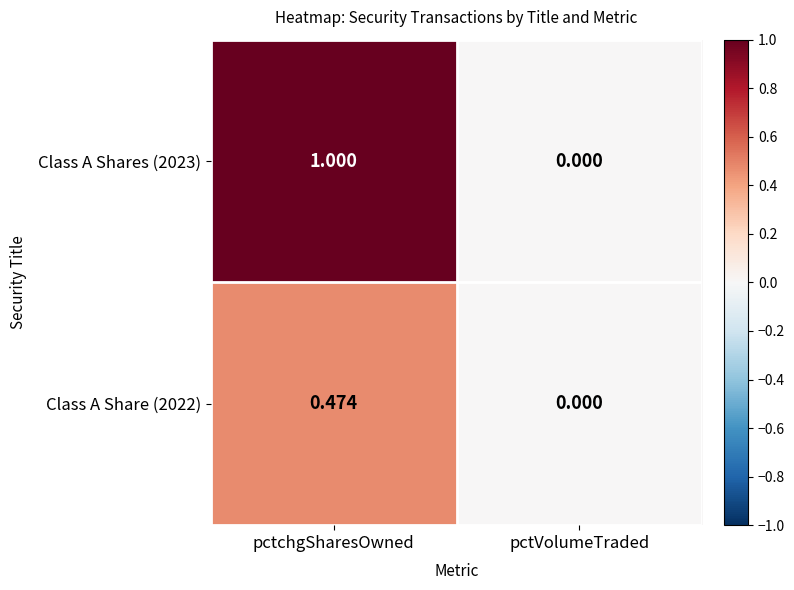

Is the value of Class A Share (2022) at pctVolumeTraded greater than the value of Class A Shares (2023) at pctchgSharesOwned?

No